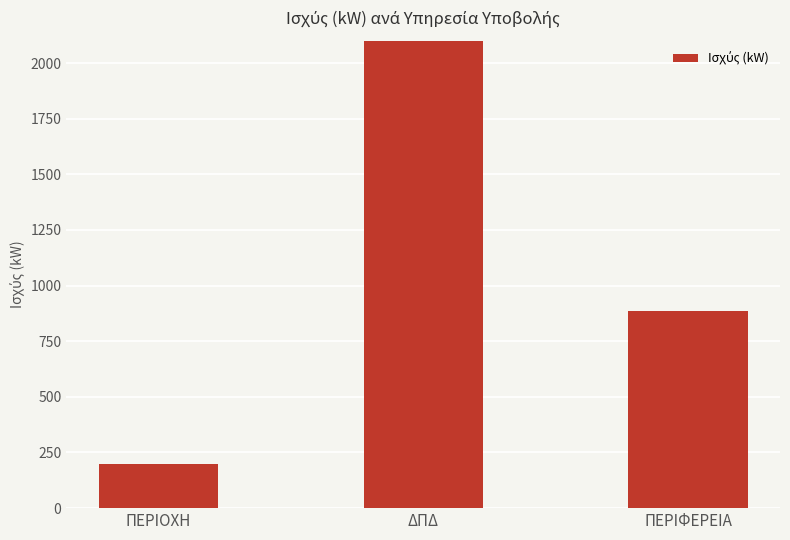

Rank the categories by value from highest to lowest.

ΔΠΔ, ΠΕΡΙΦΕΡΕΙΑ, ΠΕΡΙΟΧΗ